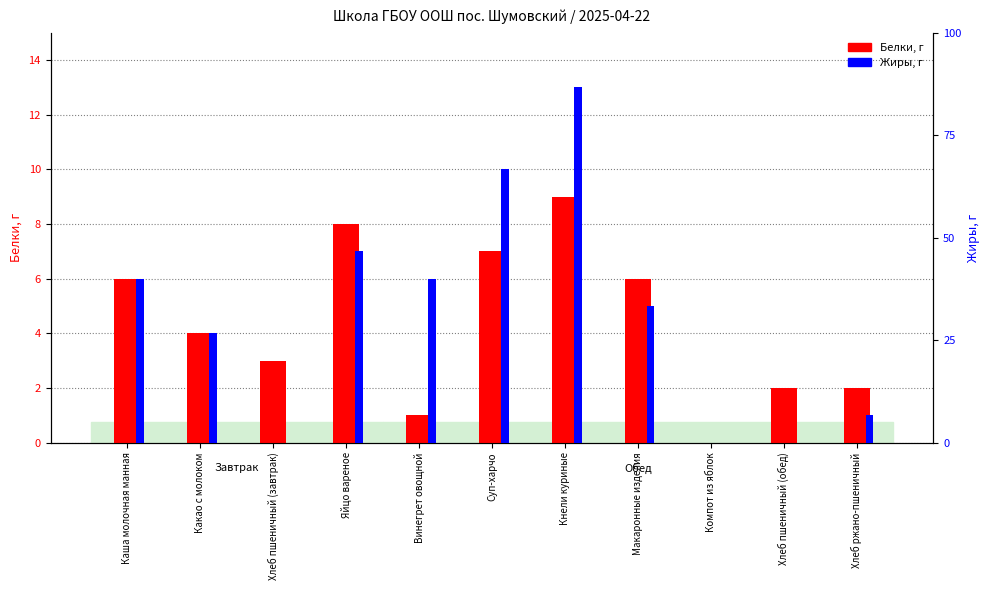

At which label does Жиры reach its peak?

Кнели куриные